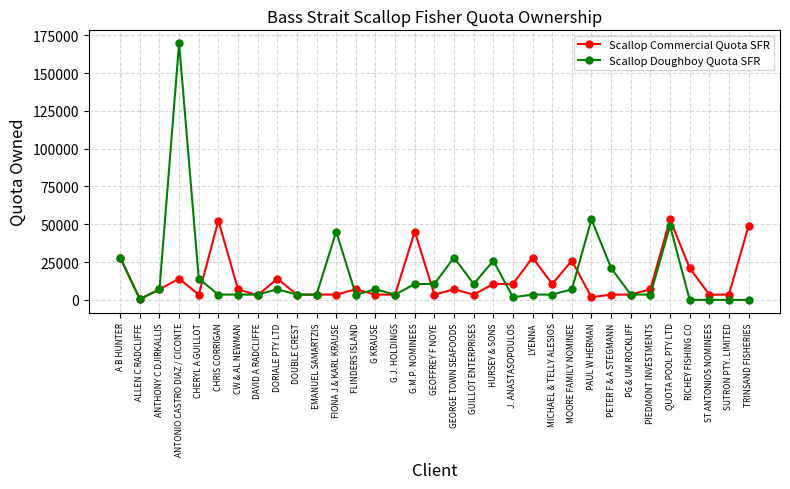

Where is the first local minimum for Scallop Commercial Quota SFR?

ALLEN C RADCLIFFE